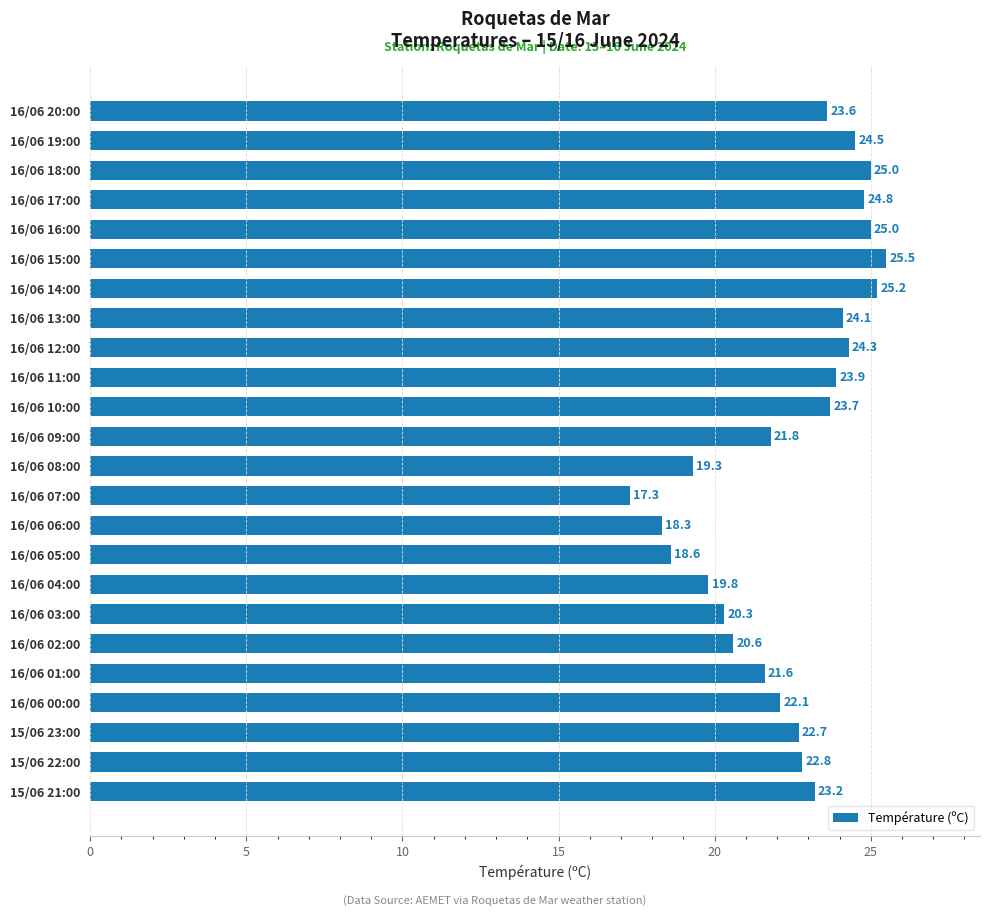

What is the difference between the second highest and second lowest values?

6.9